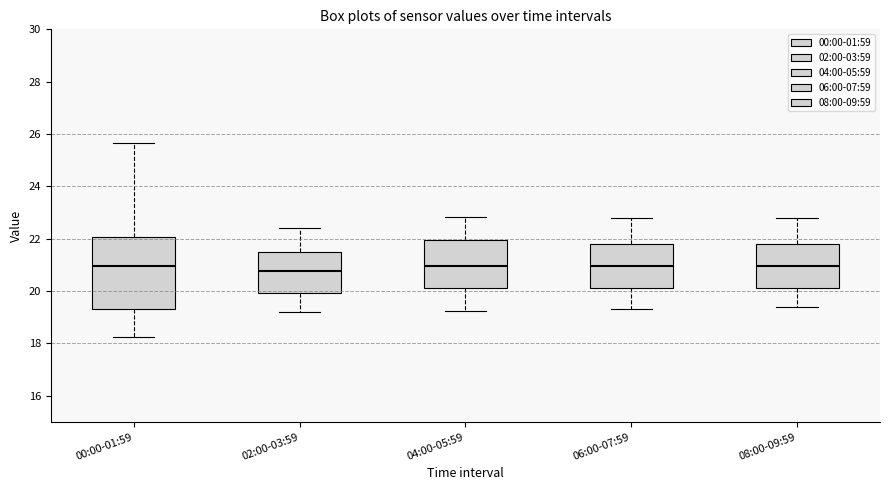

Comparing the boxes themselves (not the whiskers), which one is the tallest?

00:00-01:59